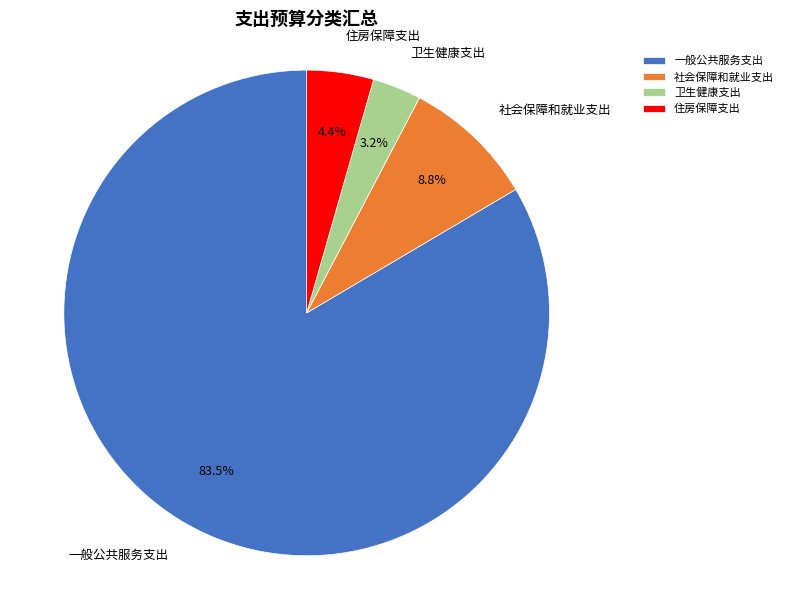

Which category has the biggest portion of the pie?

一般公共服务支出